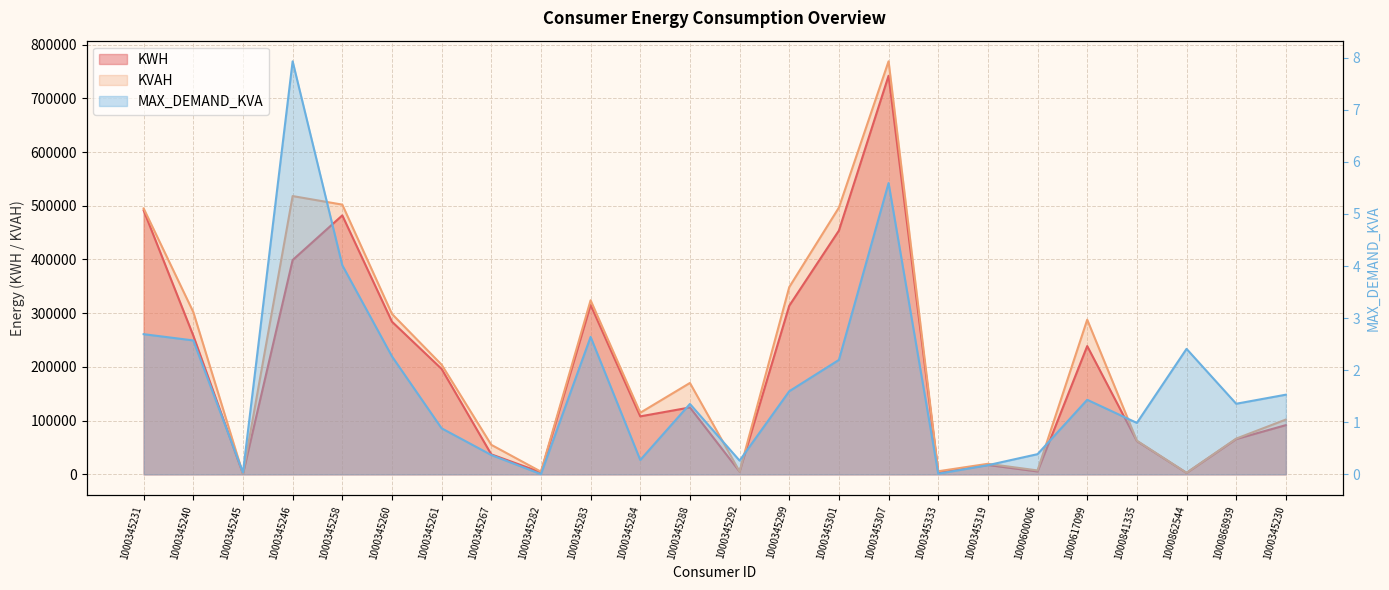

What is the label of the 20th point from the left?

1000617099